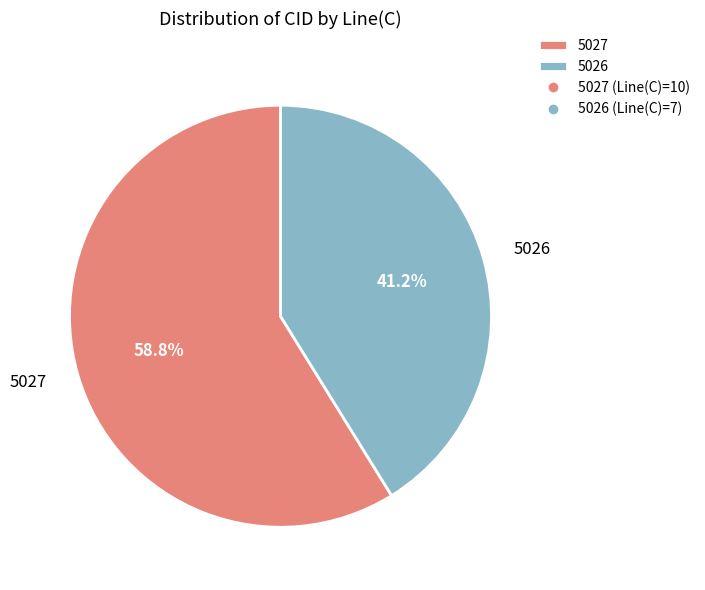

True or false: 5026 accounts for 30% of the total.

False